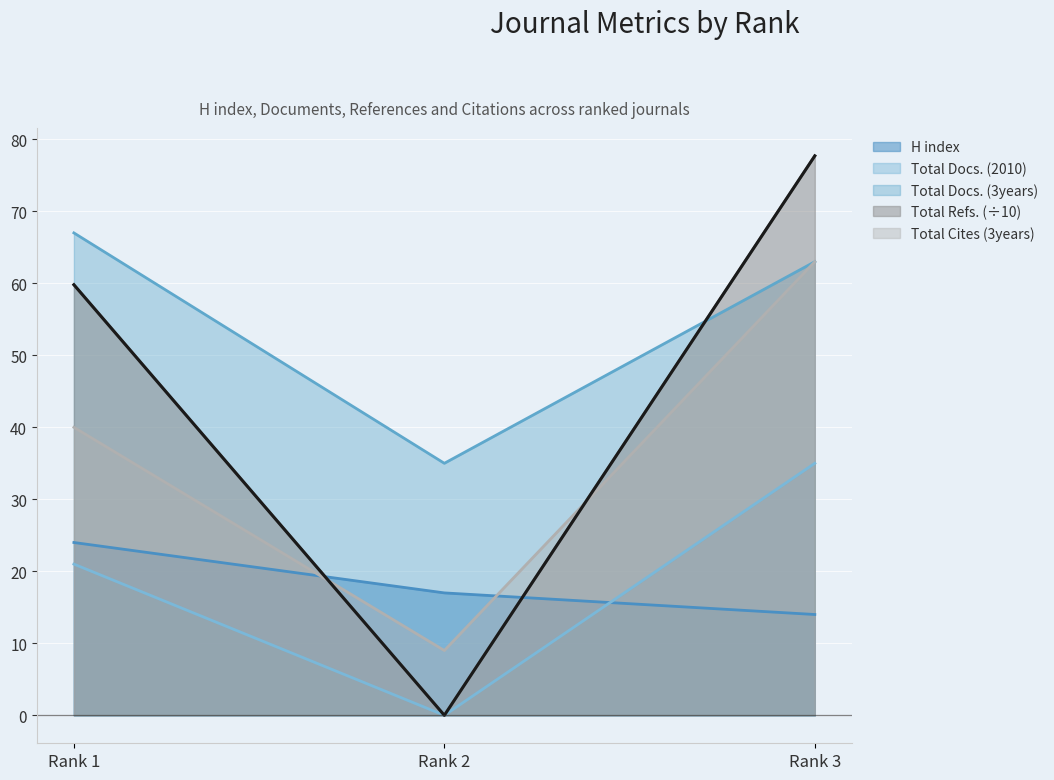

The value of Total Refs. at Rank 1 is 59.8. True or false?

True